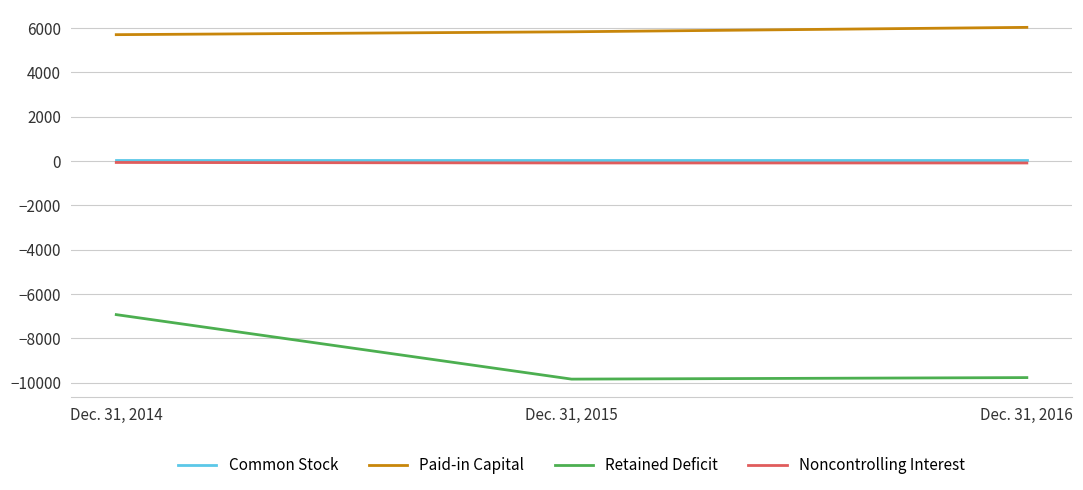

The Common Stock series shows 31 at Dec. 31, 2016. True or false?

True